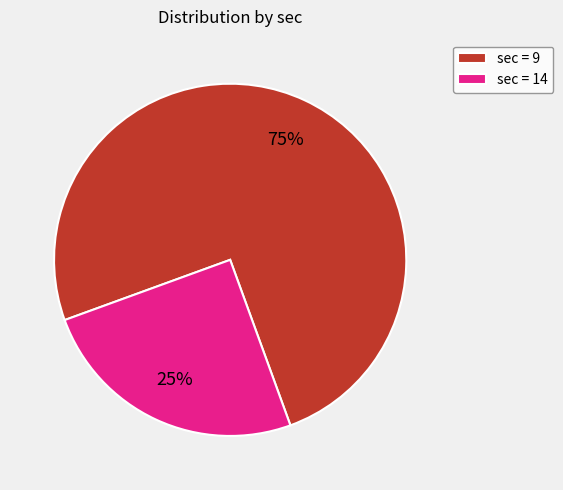

Which category has the biggest portion of the pie?

sec = 9